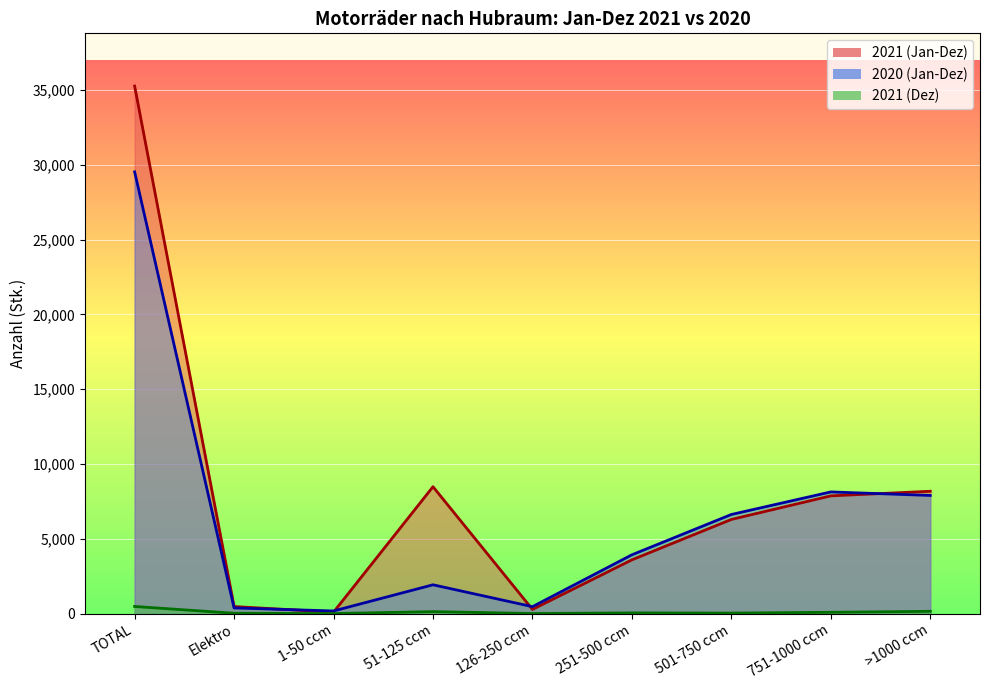

Which series has the largest total across all categories?

2021 (Jan-Dez)